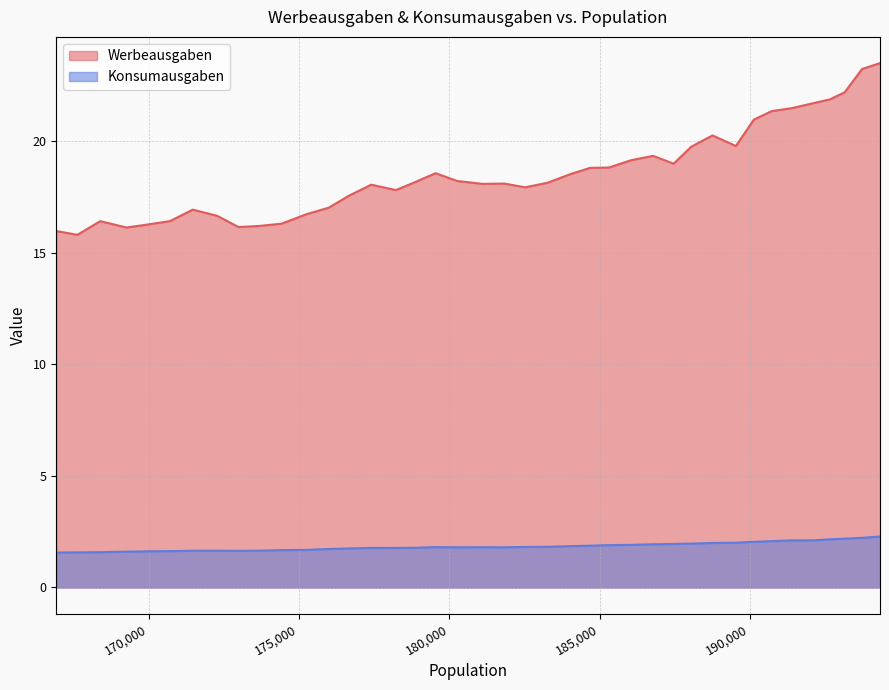

Reading left to right, transcribe all the data shown in this chart.

Werbeausgaben: 16.0	15.8	16.4	16.1	16.3	16.4	16.9	16.6	16.1	16.2	16.3	16.7	17.0	17.5	18.0	17.8	18.2	18.6	18.2	18.1	18.1	17.9	18.1	18.5	18.8	18.8	19.1	19.3	19.0	19.7	20.2	19.8	20.9	21.3	21.5	21.7	21.9	22.2	23.2	23.5
Konsumausgaben: 1.6	1.6	1.6	1.6	1.6	1.6	1.6	1.6	1.6	1.6	1.7	1.7	1.7	1.7	1.8	1.8	1.8	1.8	1.8	1.8	1.8	1.8	1.8	1.9	1.9	1.9	1.9	1.9	1.9	2.0	2.0	2.0	2.0	2.1	2.1	2.1	2.2	2.2	2.2	2.3